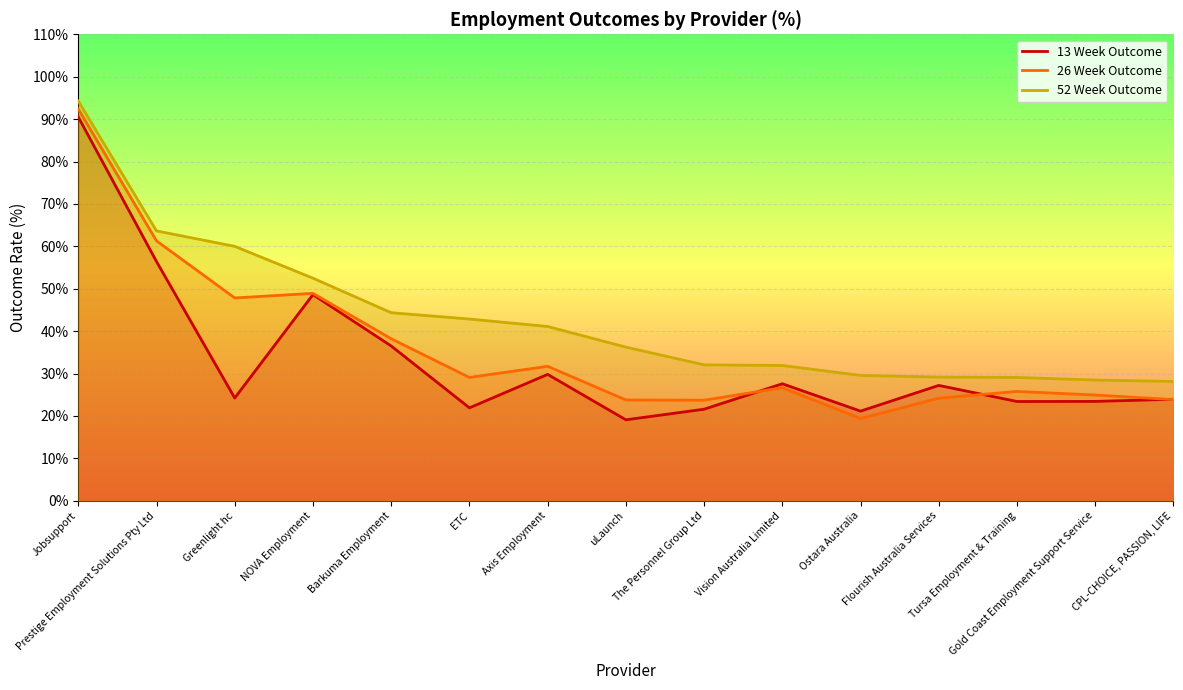

What is the value of the 26 Week Outcome point at the 9th from the left?

23.7